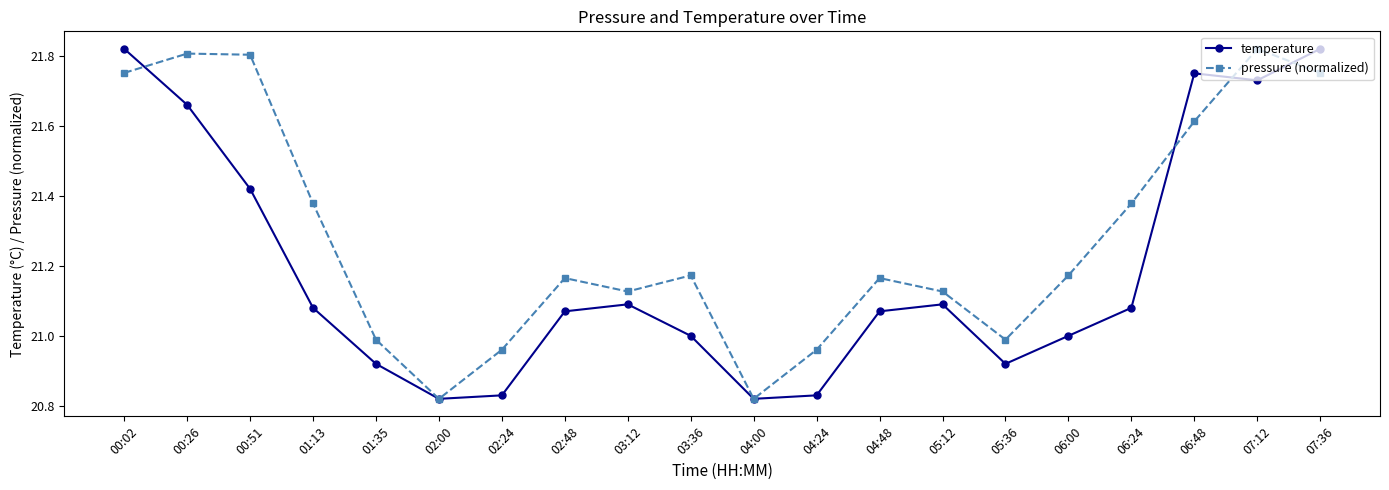

Rank the series at 07:12 from highest to lowest value.

pressure (normalized), temperature